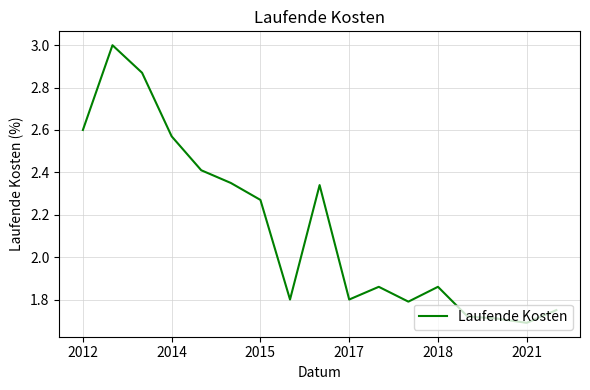

What is the greatest value displayed?

3.0